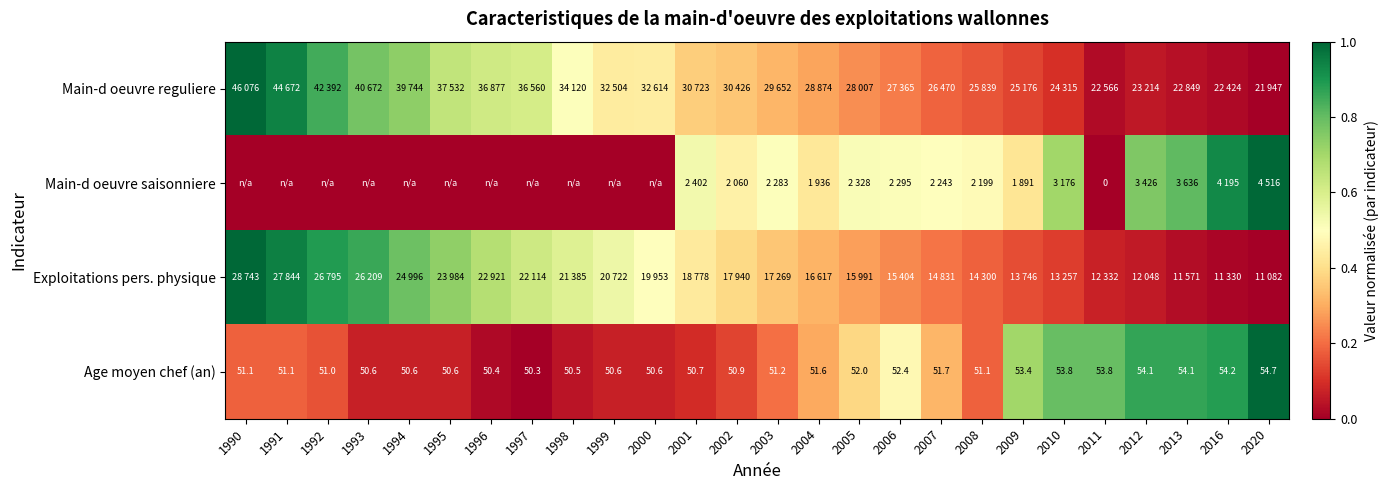

Is it true that Main-d oeuvre saisonniere equals 0.3 at 2001?

False